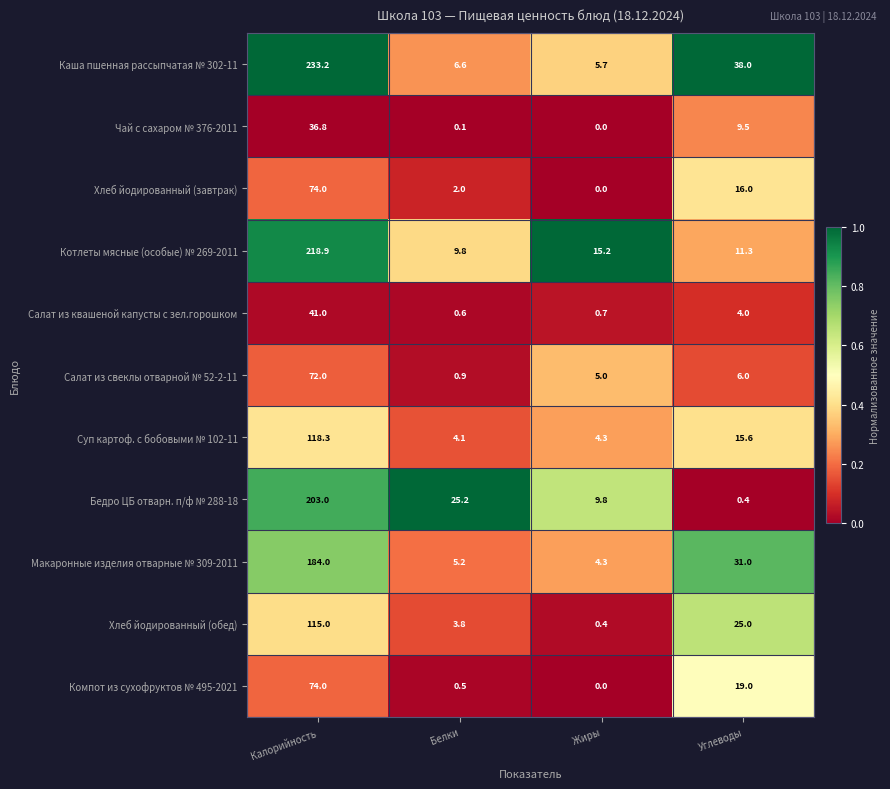

What is the approximate value of Каша пшенная рассыпчатая № 302-11 at Жиры?

5.7